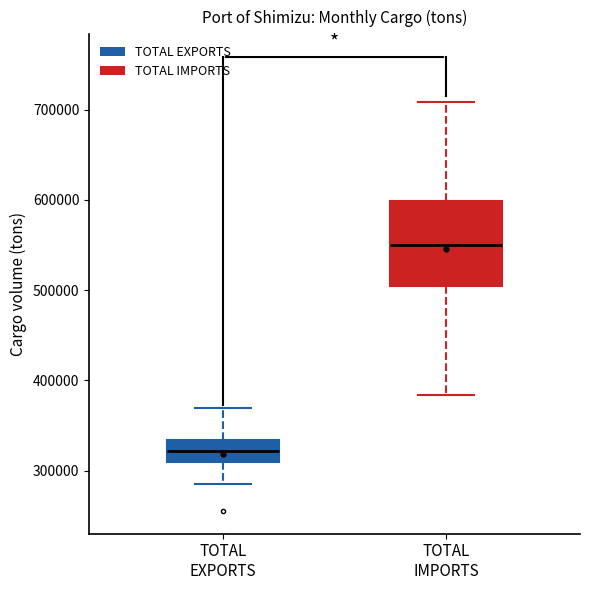

Which box is the tallest, from its lower edge to its upper edge?

TOTAL IMPORTS